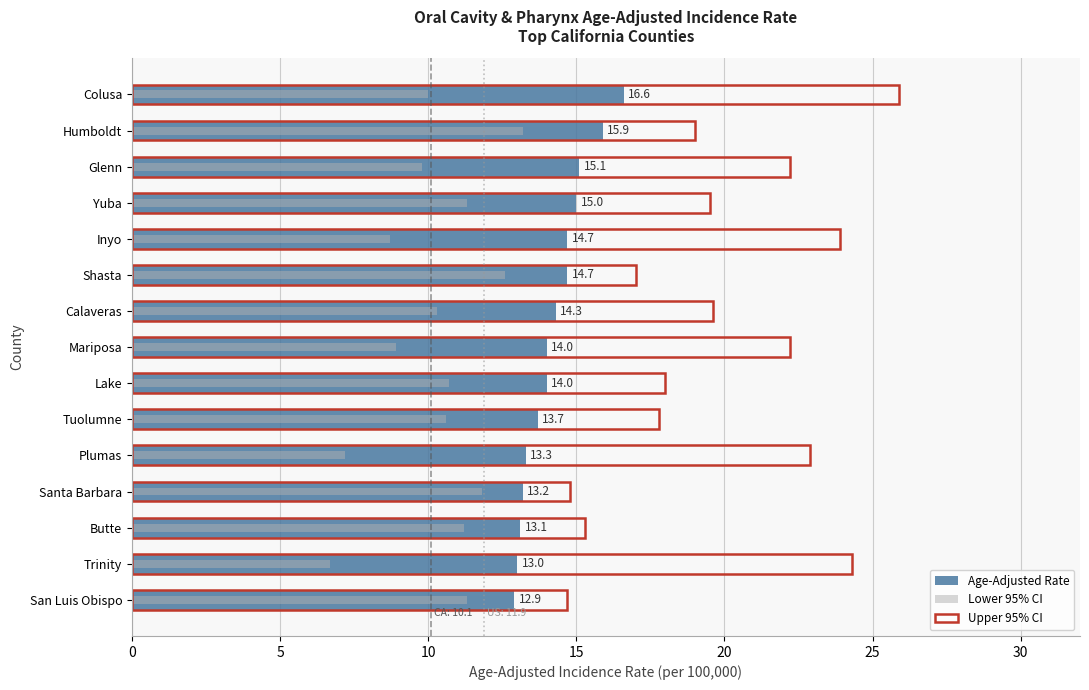

Rank the series at Plumas from highest to lowest value.

Upper 95% CI, Age-Adjusted Rate, Lower 95% CI